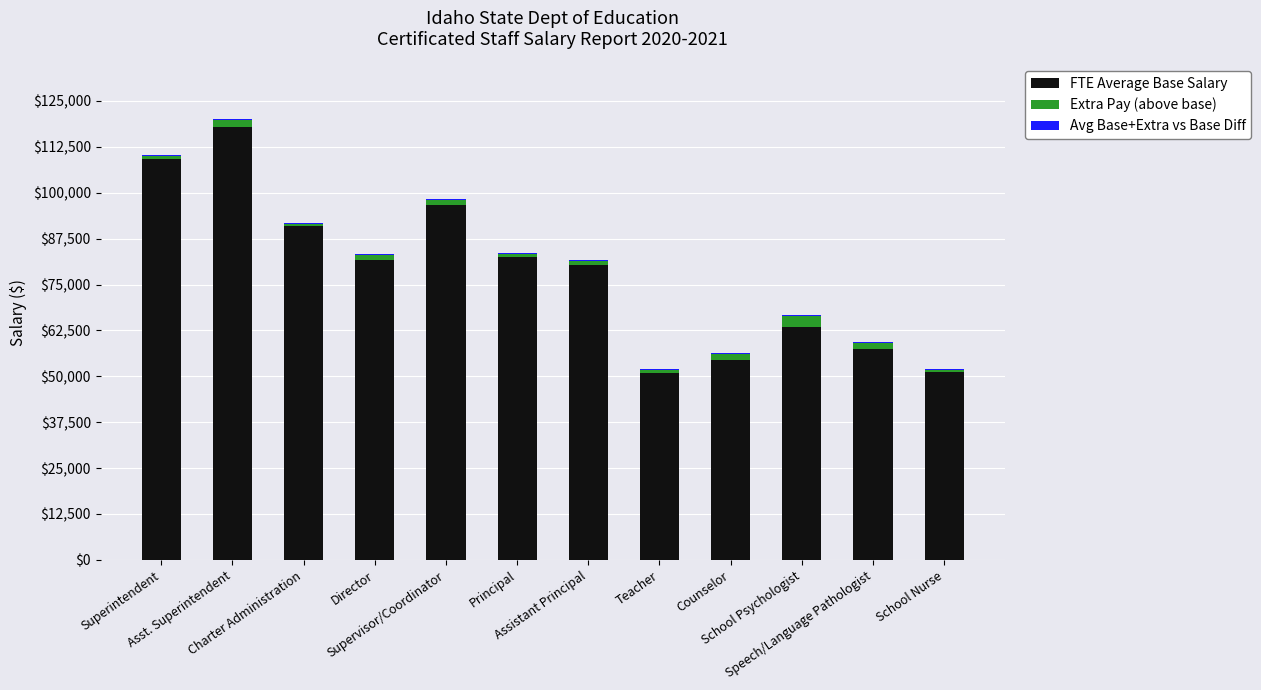

How many series are shown in this chart?

3